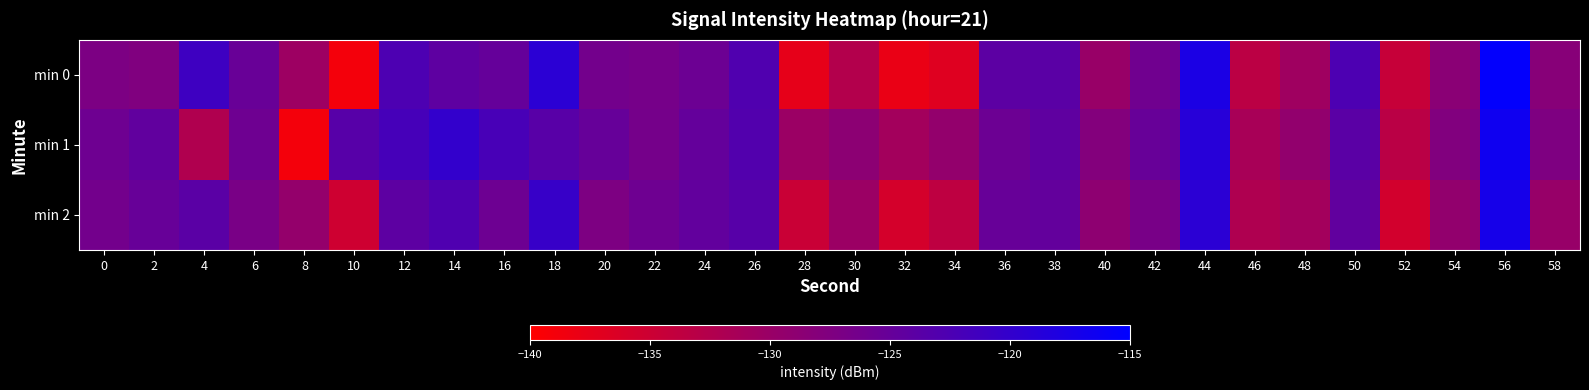

Reading left to right, what are all the values shown in this chart?

min 0: 0=-127.2	2=-127.6	4=-121.1	6=-125.2	8=-130.3	10=-138.8	12=-122.5	14=-124.3	16=-124.9	18=-119.2	20=-126.3	22=-126.6	24=-125.6	26=-122.9	28=-137.5	30=-132.5	32=-137.9	34=-136.8	36=-124.0	38=-123.8	40=-129.9	42=-126.0	44=-117.6	46=-133.3	48=-130.6	50=-122.6	52=-134.4	54=-128.5	56=-115.4	58=-128.3
min 1: 0=-125.7	2=-124.5	4=-132.3	6=-125.8	8=-138.9	10=-123.5	12=-121.9	14=-120.1	16=-122.1	18=-123.6	20=-125.0	22=-126.5	24=-124.8	26=-123.1	28=-130.2	30=-128.7	32=-131.0	34=-129.4	36=-125.6	38=-124.3	40=-127.8	42=-125.1	44=-118.9	46=-131.5	48=-129.3	50=-123.8	52=-133.2	54=-127.6	56=-116.5	58=-127.4
min 2: 0=-126.3	2=-125.1	4=-123.8	6=-126.9	8=-129.5	10=-135.2	12=-124.1	14=-122.8	16=-125.7	18=-120.4	20=-127.3	22=-125.8	24=-124.6	26=-123.5	28=-134.7	30=-130.2	32=-135.8	34=-133.6	36=-125.1	38=-124.7	40=-128.9	42=-126.8	44=-119.2	46=-132.1	48=-131.0	50=-124.5	52=-135.6	54=-129.3	56=-117.2	58=-129.8